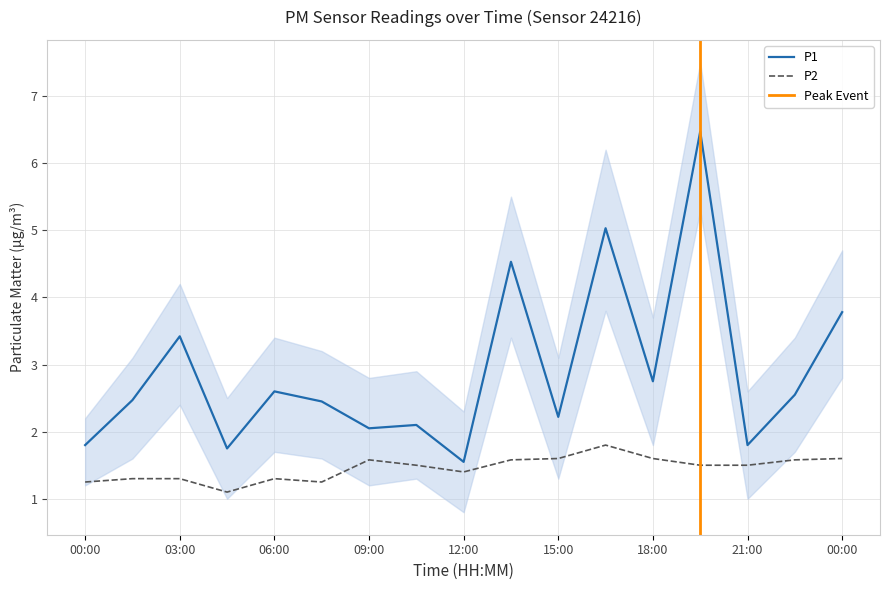

Reading left to right, list all the values displayed in this chart.

P1: 00:00=1.8	01:30=2.5	03:00=3.4	04:30=1.8	06:00=2.6	07:30=2.5	09:00=2.0	10:30=2.1	12:00=1.6	13:30=4.5	15:00=2.2	16:30=5.0	18:00=2.8	19:30=6.5	21:00=1.8	22:30=2.5	00:00=3.8
P2: 00:00=1.2	01:30=1.3	03:00=1.3	04:30=1.1	06:00=1.3	07:30=1.2	09:00=1.6	10:30=1.5	12:00=1.4	13:30=1.6	15:00=1.6	16:30=1.8	18:00=1.6	19:30=1.5	21:00=1.5	22:30=1.6	00:00=1.6